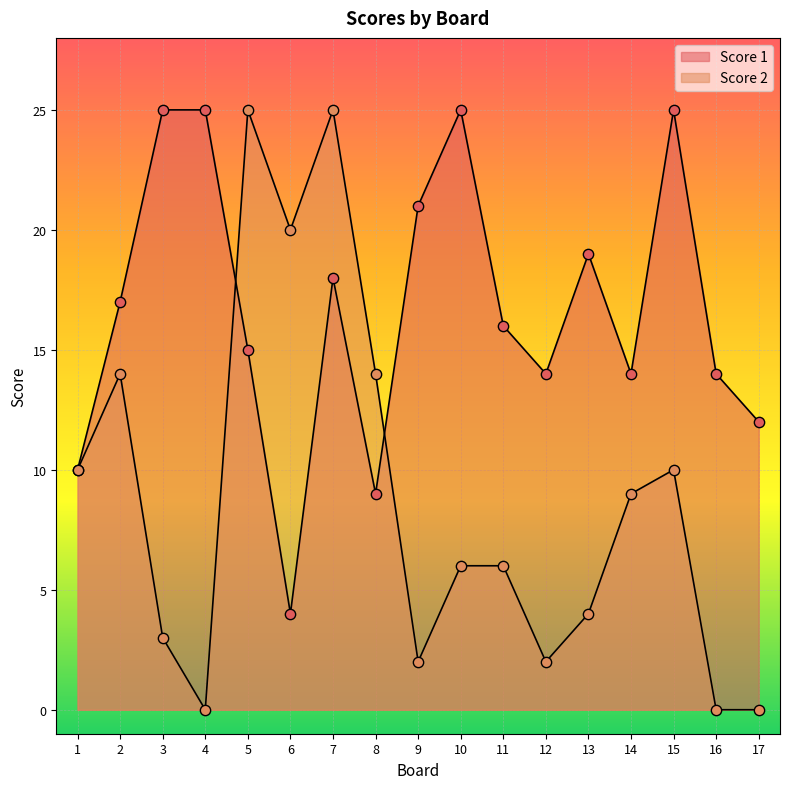

At which category is the sum across all series the highest?

7